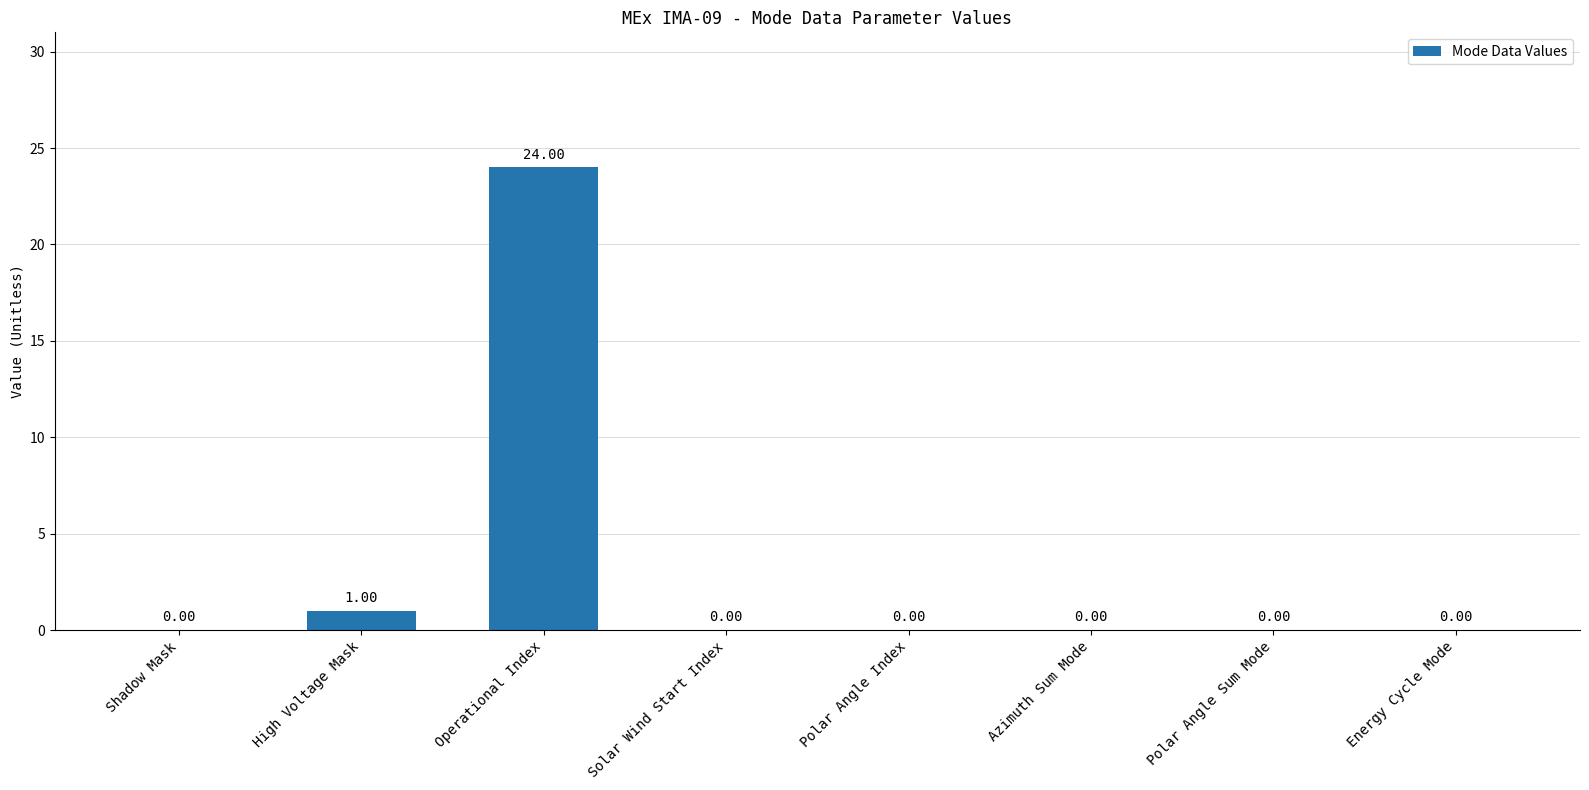

Which category has the highest value across all series?

Operational Index